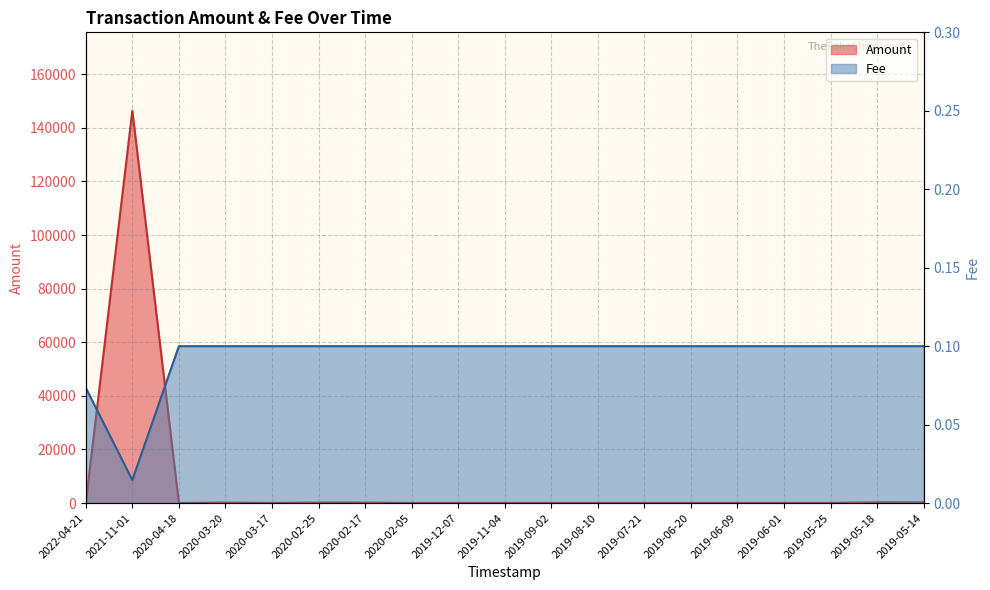

Reading left to right, list all the values displayed in this chart.

Amount: 2022-04-21=0.0	2021-11-01=146355.2	2020-04-18=51.5	2020-03-20=176.5	2020-03-17=50.7	2020-02-25=194.3	2020-02-17=190.3	2020-02-05=52.5	2019-12-07=50.3	2019-11-04=50.3	2019-09-02=50.1	2019-08-10=50.1	2019-07-21=50.8	2019-06-20=52.3	2019-06-09=50.3	2019-06-01=52.3	2019-05-25=51.5	2019-05-18=303.3	2019-05-14=285.5
Fee: 2022-04-21=0.1	2021-11-01=0.0	2020-04-18=0.1	2020-03-20=0.1	2020-03-17=0.1	2020-02-25=0.1	2020-02-17=0.1	2020-02-05=0.1	2019-12-07=0.1	2019-11-04=0.1	2019-09-02=0.1	2019-08-10=0.1	2019-07-21=0.1	2019-06-20=0.1	2019-06-09=0.1	2019-06-01=0.1	2019-05-25=0.1	2019-05-18=0.1	2019-05-14=0.1